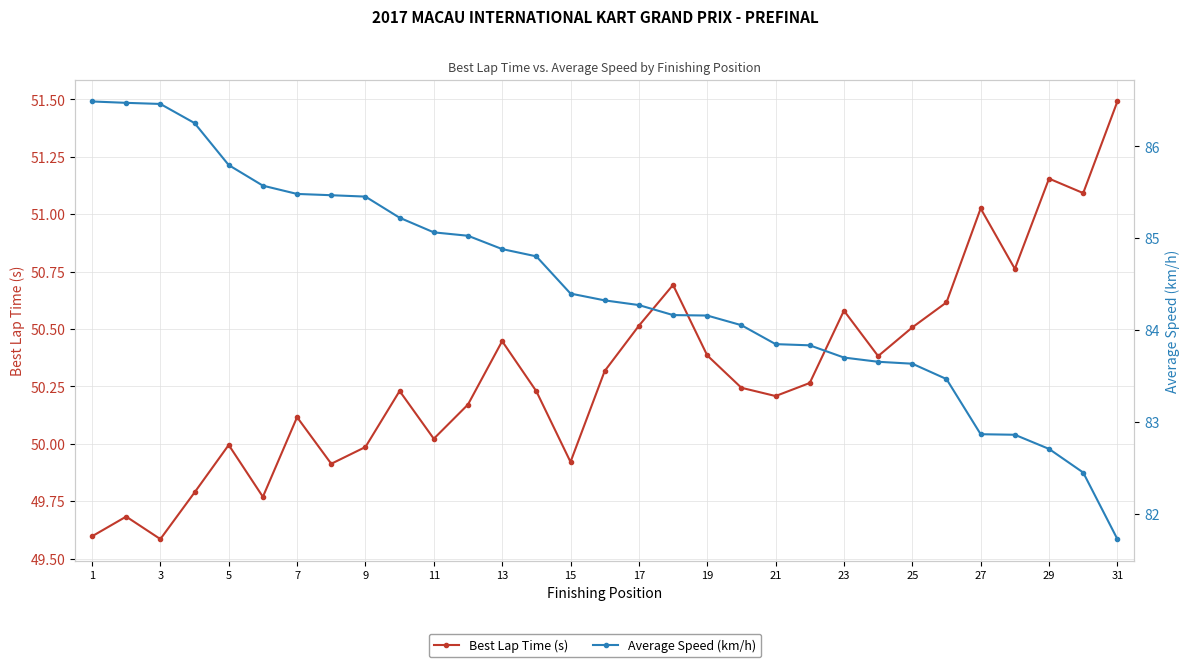

List the series in order of their overall mean, highest first.

Average Speed (km/h), Best Lap Time (s)